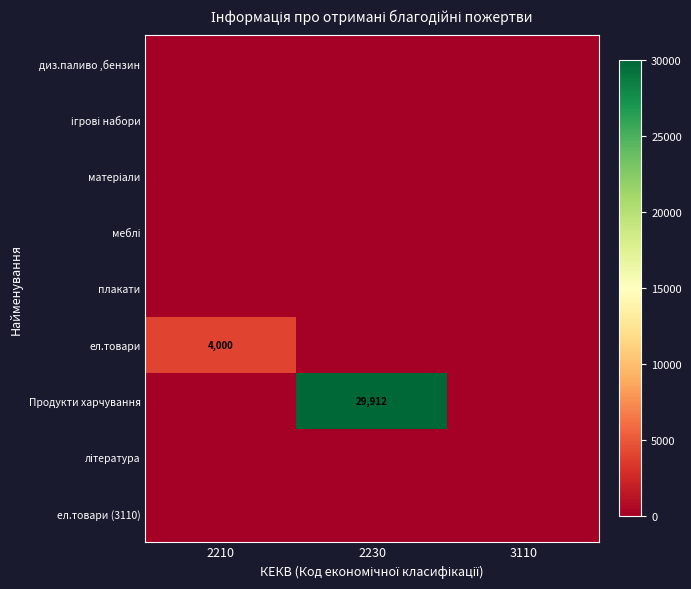

The value of Продукти харчування at 2230 is 52763. True or false?

False